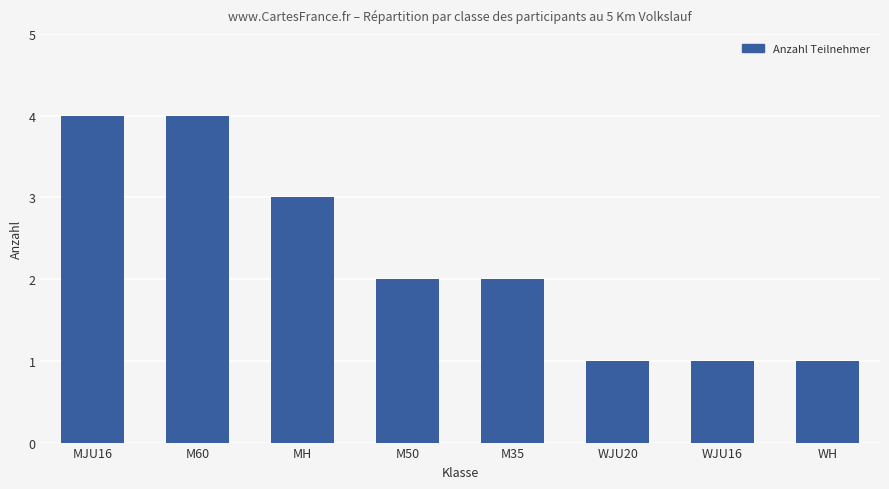

Between WJU16 and MJU16, which is larger?

MJU16